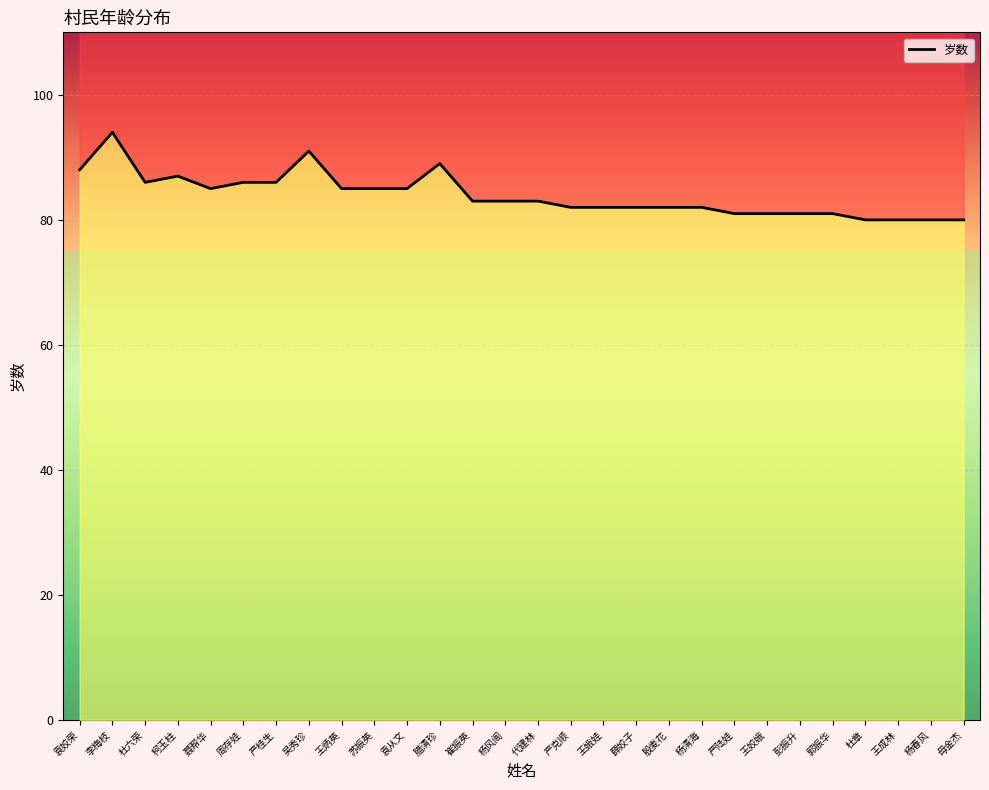

What is the difference between the second highest and second lowest values?

11